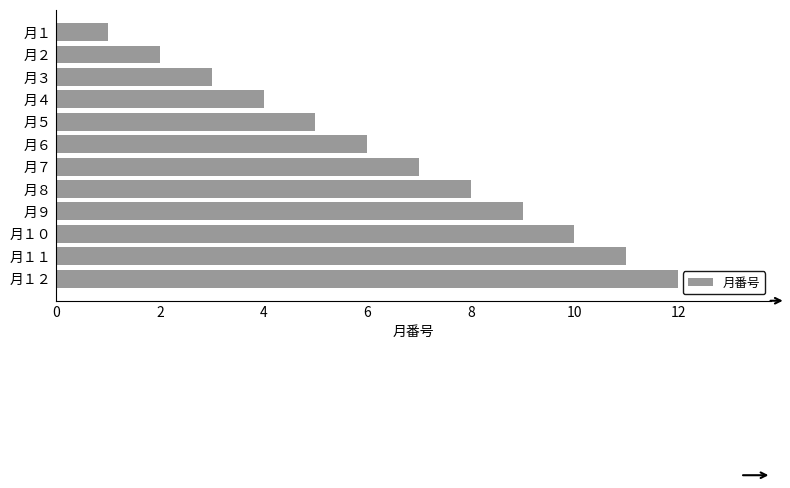

What is the greatest value displayed?

12